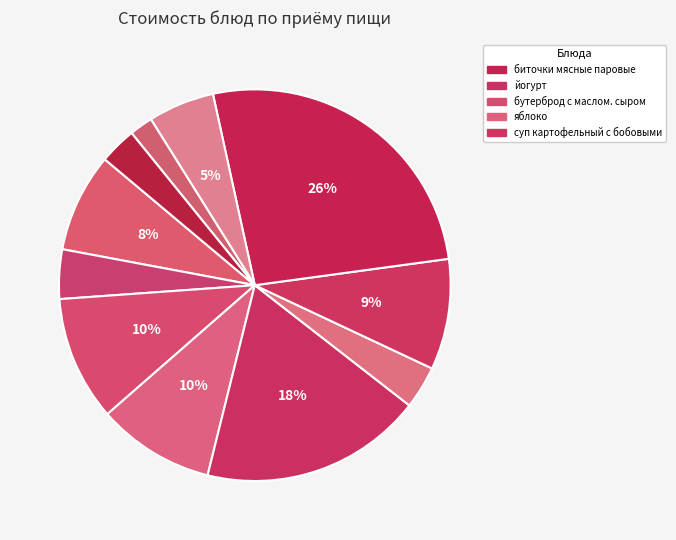

Count the number of slices in the pie.

11